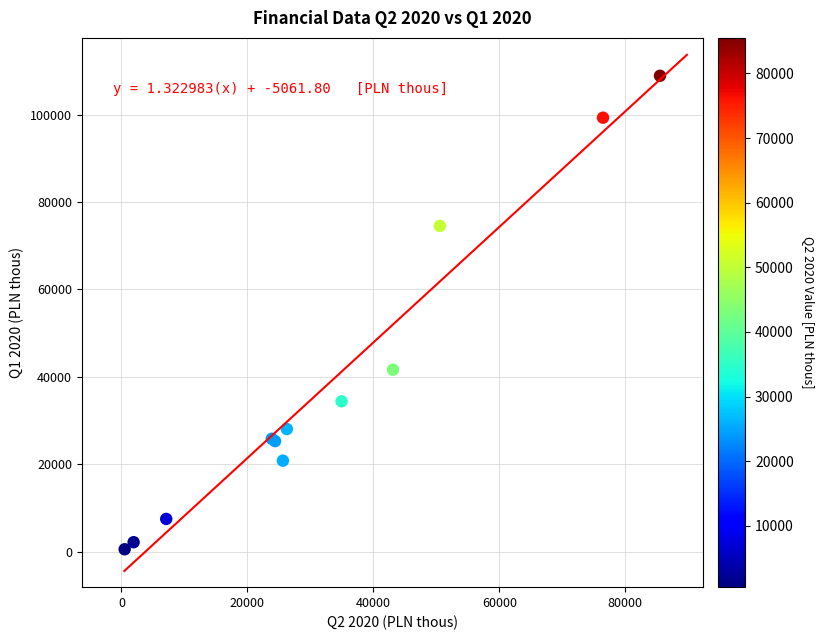

What Y value in the scatter plot is closest to 54711?

41628